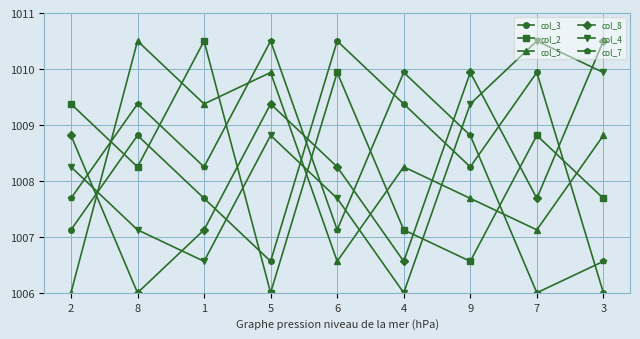

Does the chart display data point markers on the line(s)?

Yes